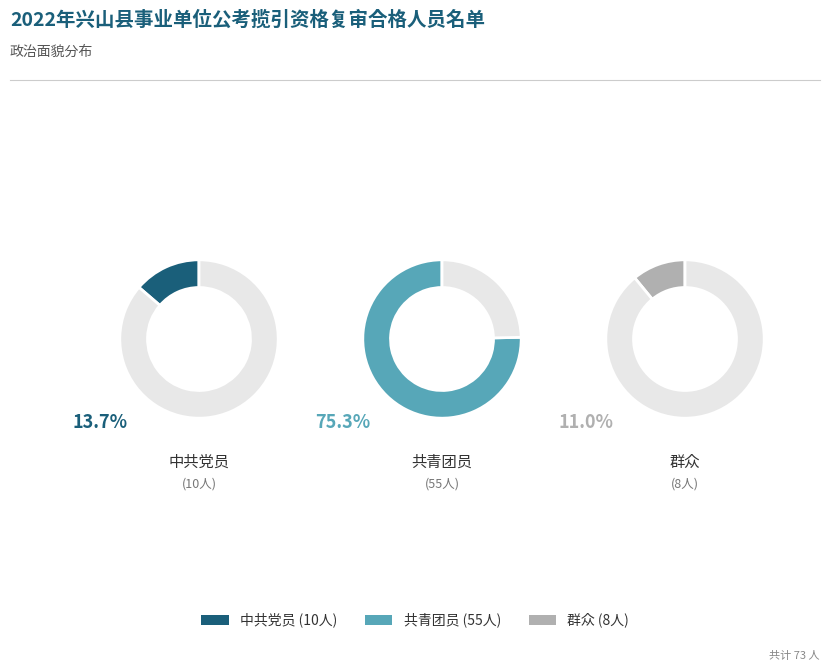

What is the smallest slice in the pie chart?

群众